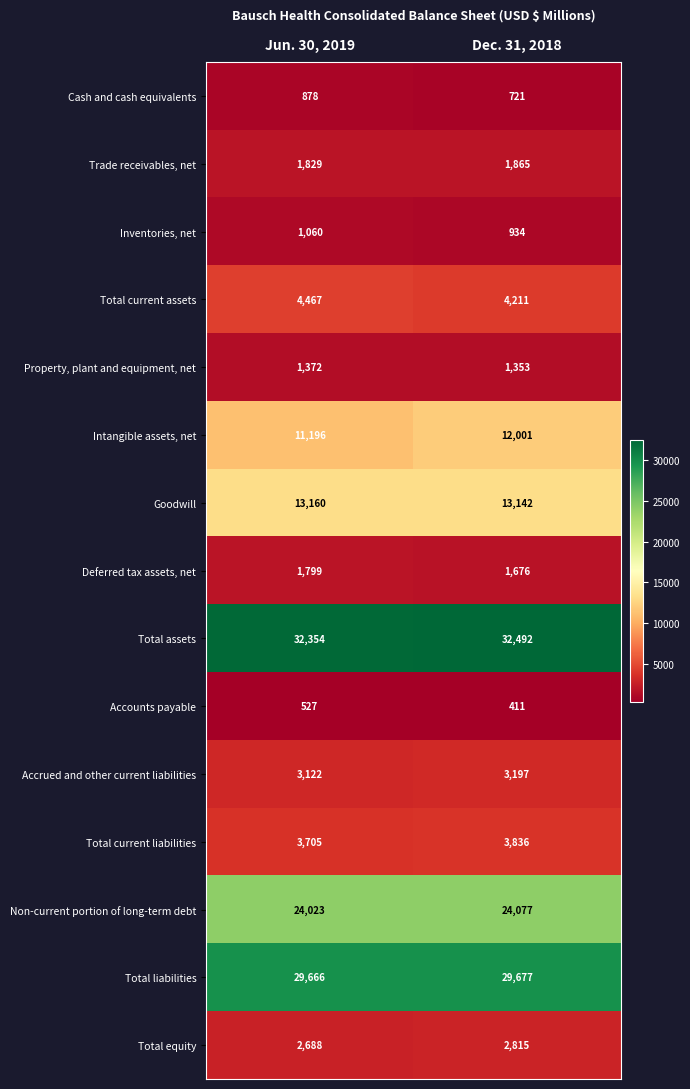

What is the highest value of the Property, plant and equipment, net series?

1372